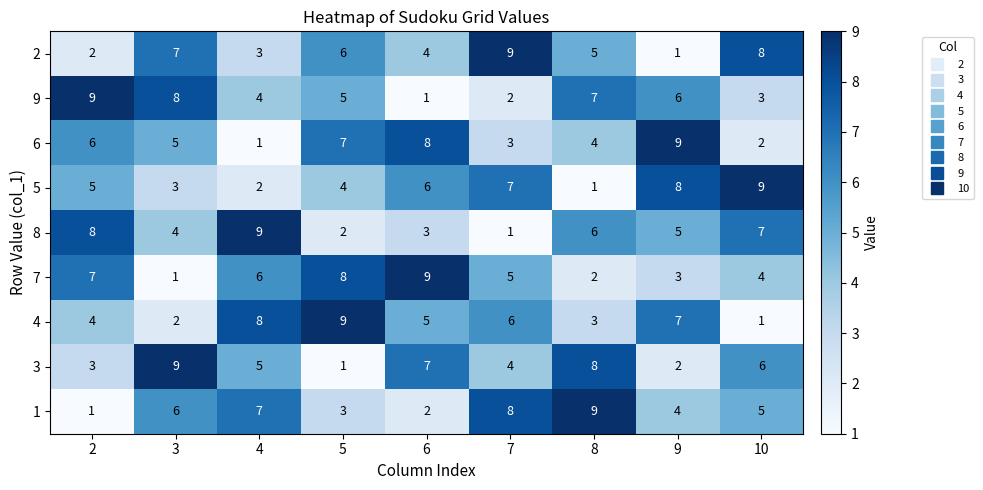

What is the highest value of the 6 series?

9